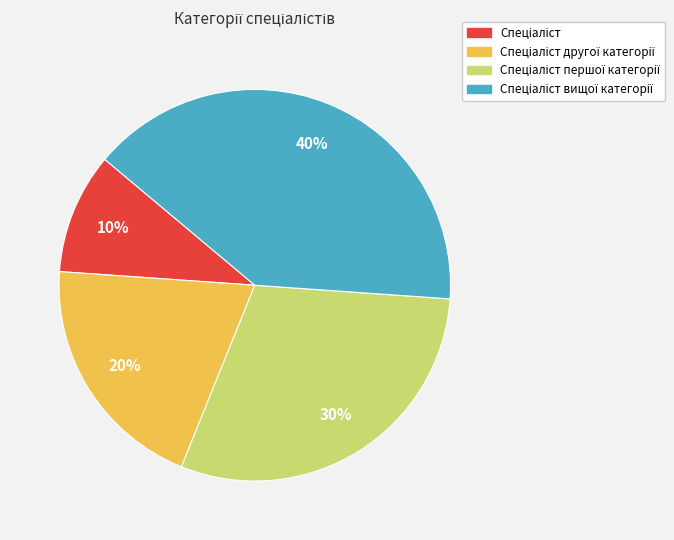

How many slices are in this pie chart?

4